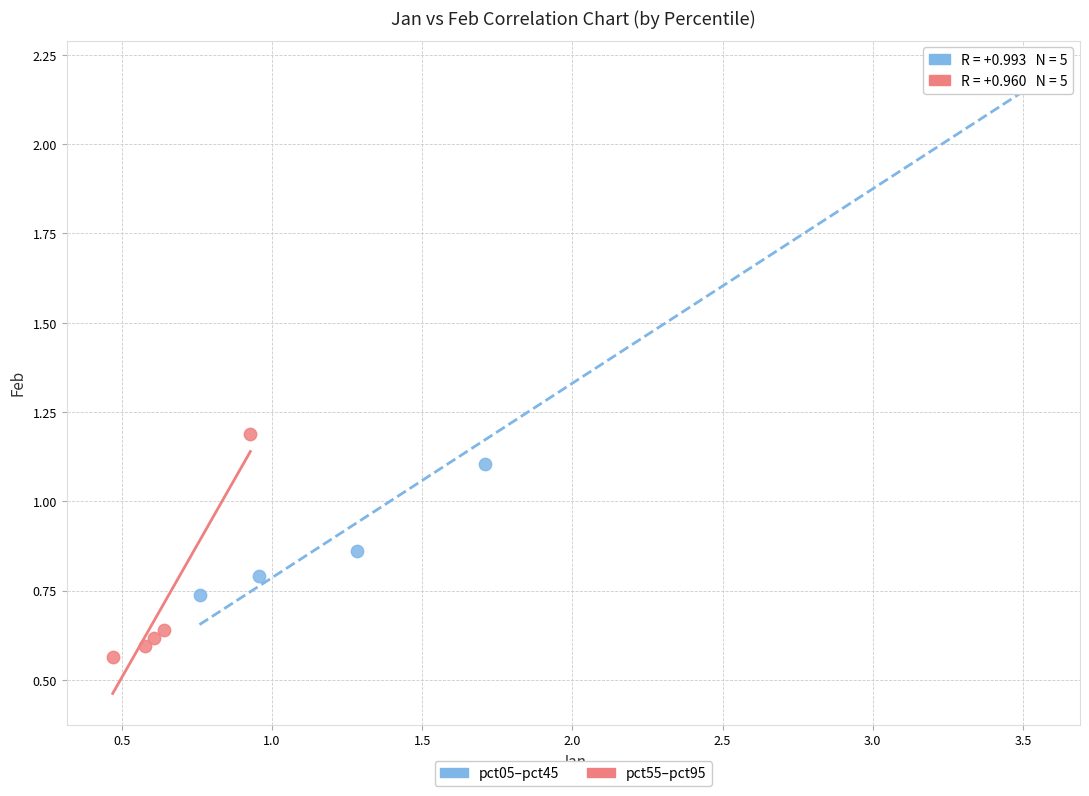

Which series reaches the minimum Y coordinate?

pct55–pct95